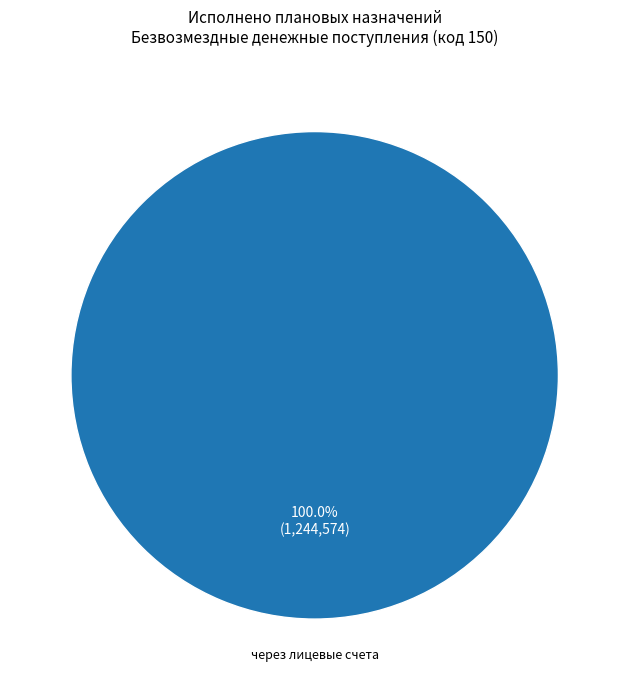

Is there a majority slice in this chart?

Yes